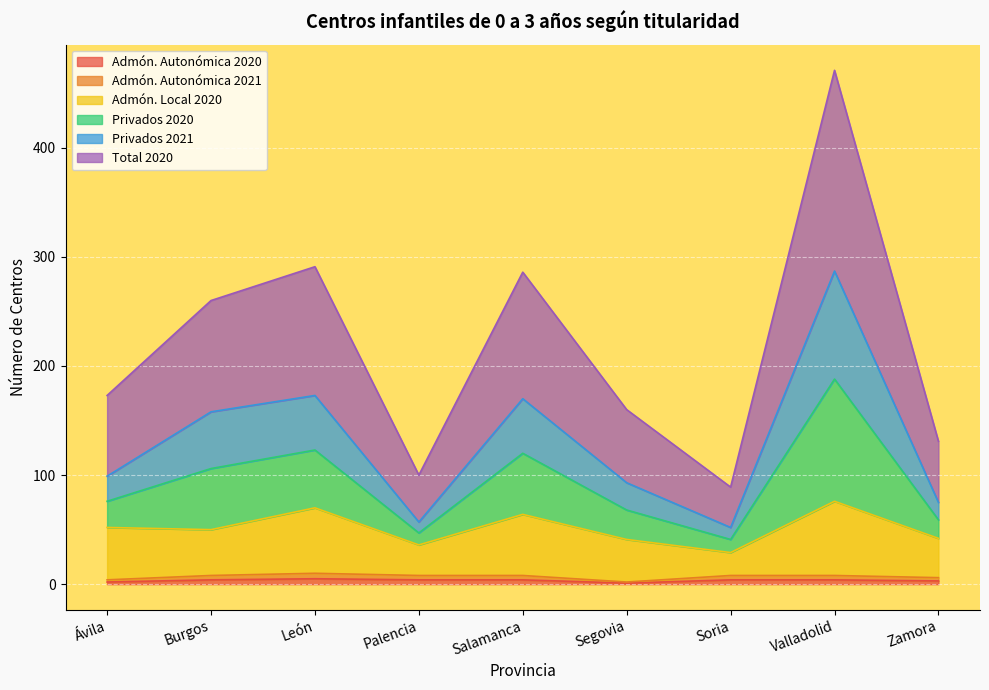

Which category has the highest value in the Privados 2020 series?

Valladolid